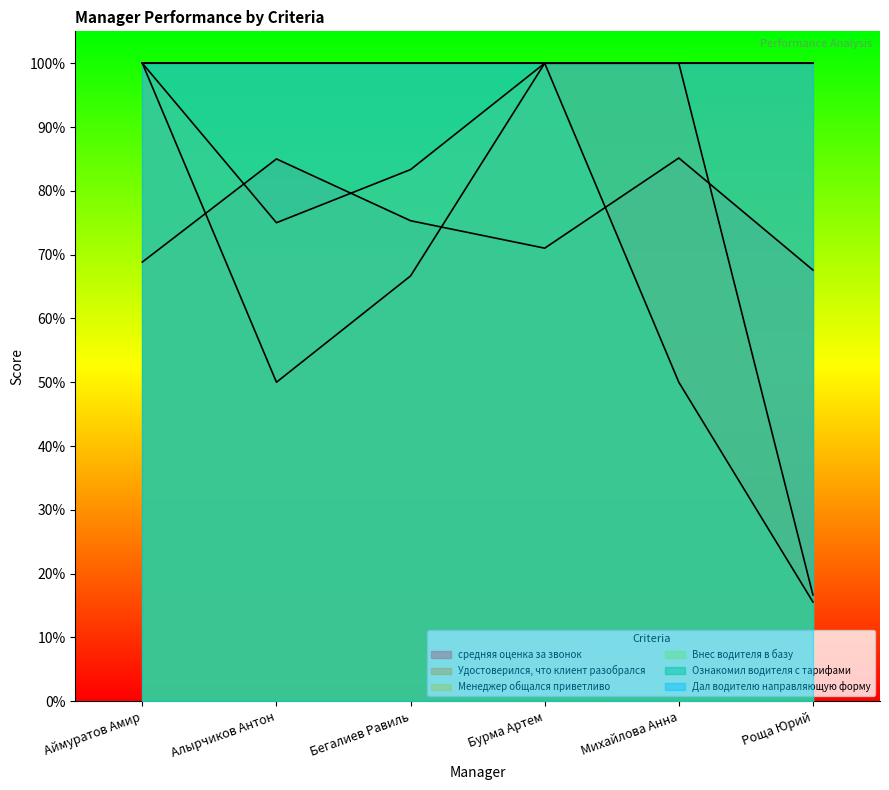

Which series changed the most between Бурма Артем and Михайлова Анна?

Внес водителя в базу